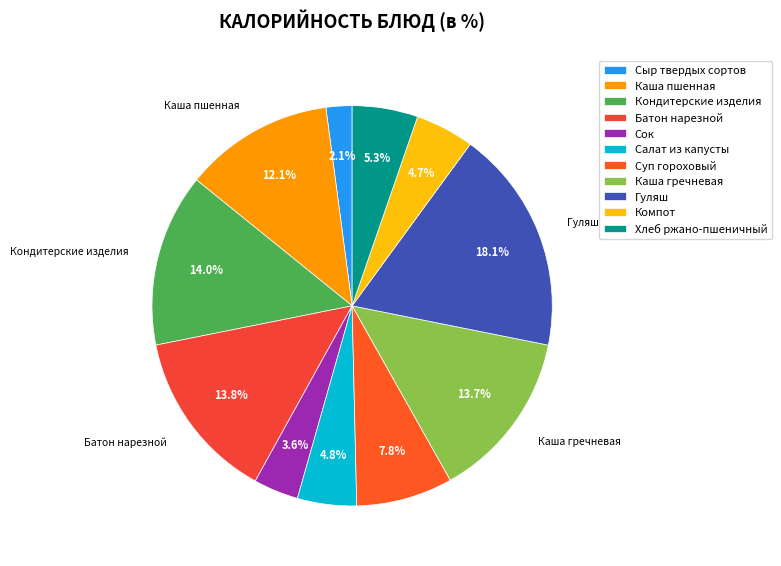

Does Компот account for over 50% of the chart?

No